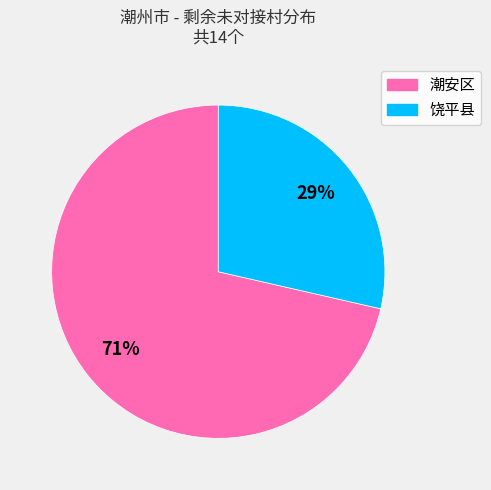

To the nearest percent, what is the average slice percentage?

50%